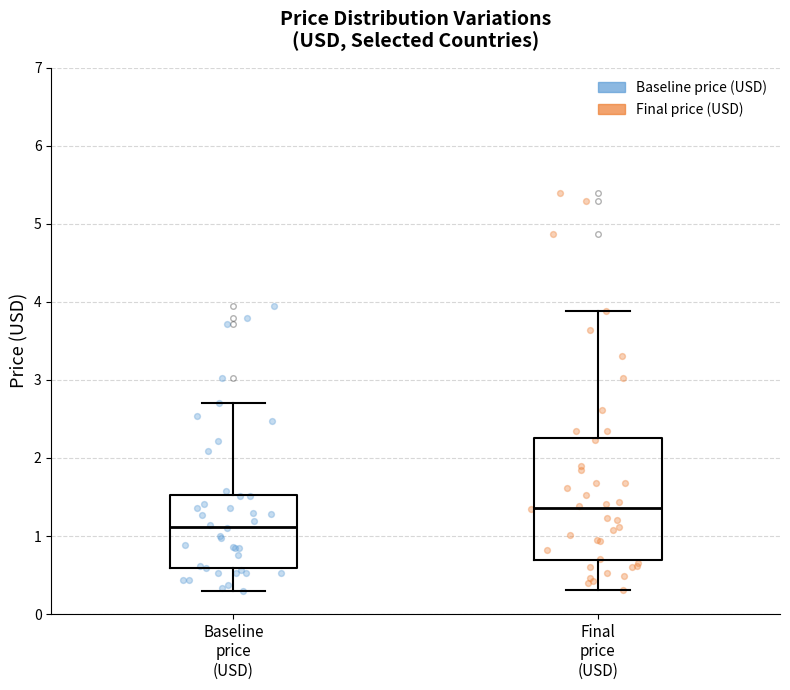

Where is the upper edge of the box for Baseline price (USD) on the y-axis? The values are not printed on the chart, so give them approximately, as read against the axis.

1.5